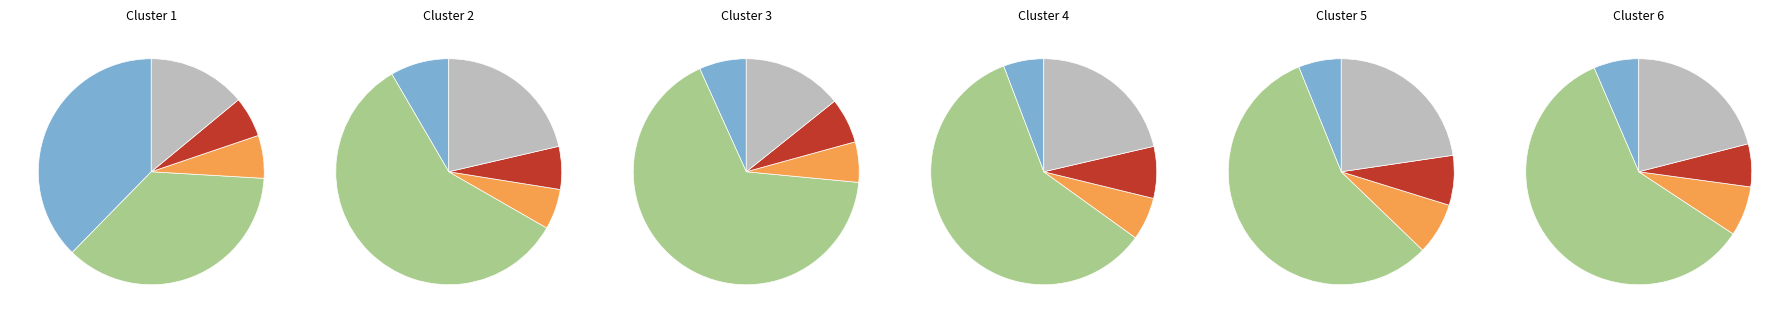

What is the change in value from pct65 to pct85?

-0.1